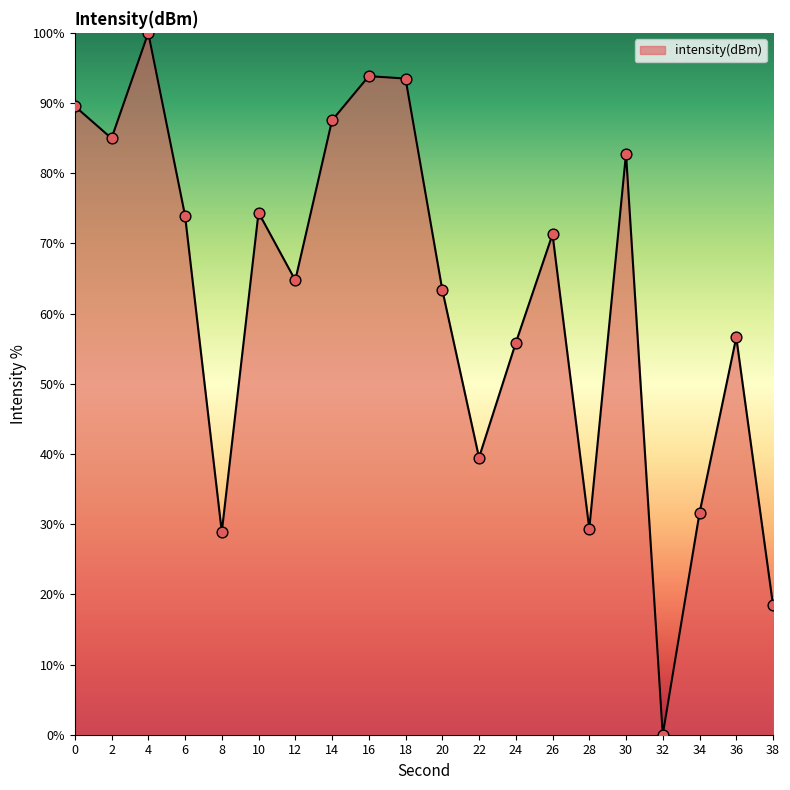

What is the change in value from 18 to 22?

-54.0